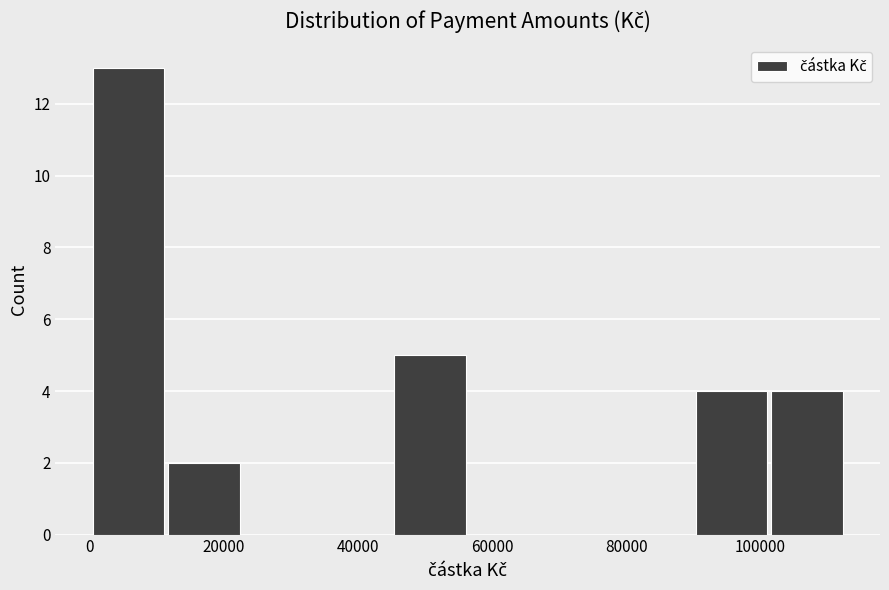

Reading left to right, transcribe this chart: for each bar, give the range it covers on the x-axis and its height. Neither the bar edges nor the heights are printed on the chart, so give them approximately, as read against the axes.

0 to 12000: 13
12000 to 22000: 2
22000 to 34000: 0
34000 to 46000: 0
46000 to 56000: 5
56000 to 68000: 0
68000 to 78000: 0
78000 to 90000: 0
90000 to 102000: 4
102000 to 112000: 4